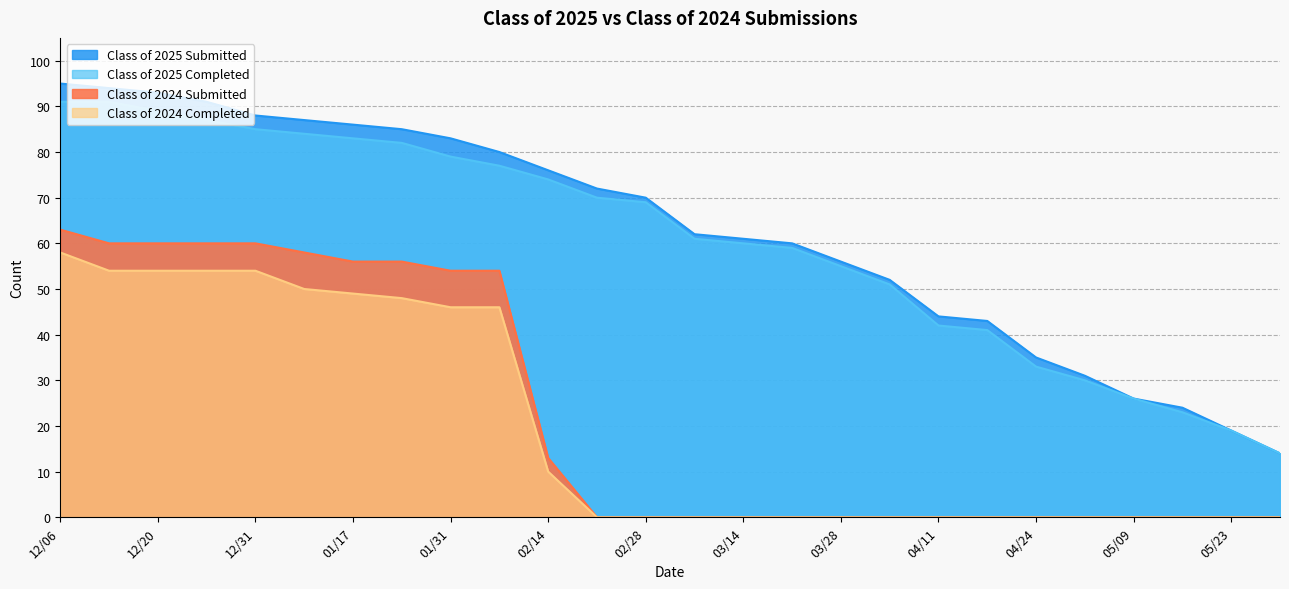

Is the value of Class of 2024 Submitted at 04/11 greater than the value of Class of 2025 Completed at 01/31?

No